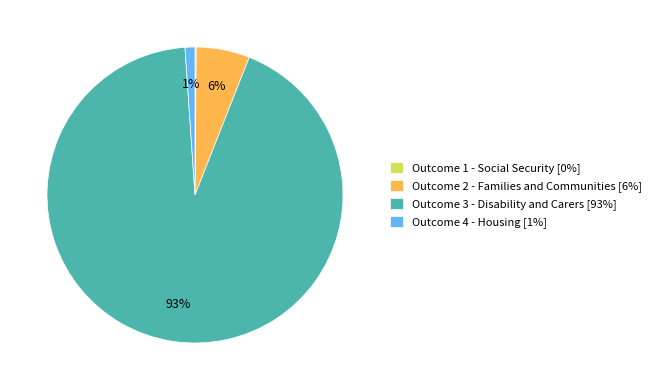

Which has a higher value, Outcome 2 - Families and Communities [6%] or Outcome 4 - Housing [1%]?

Outcome 2 - Families and Communities [6%]